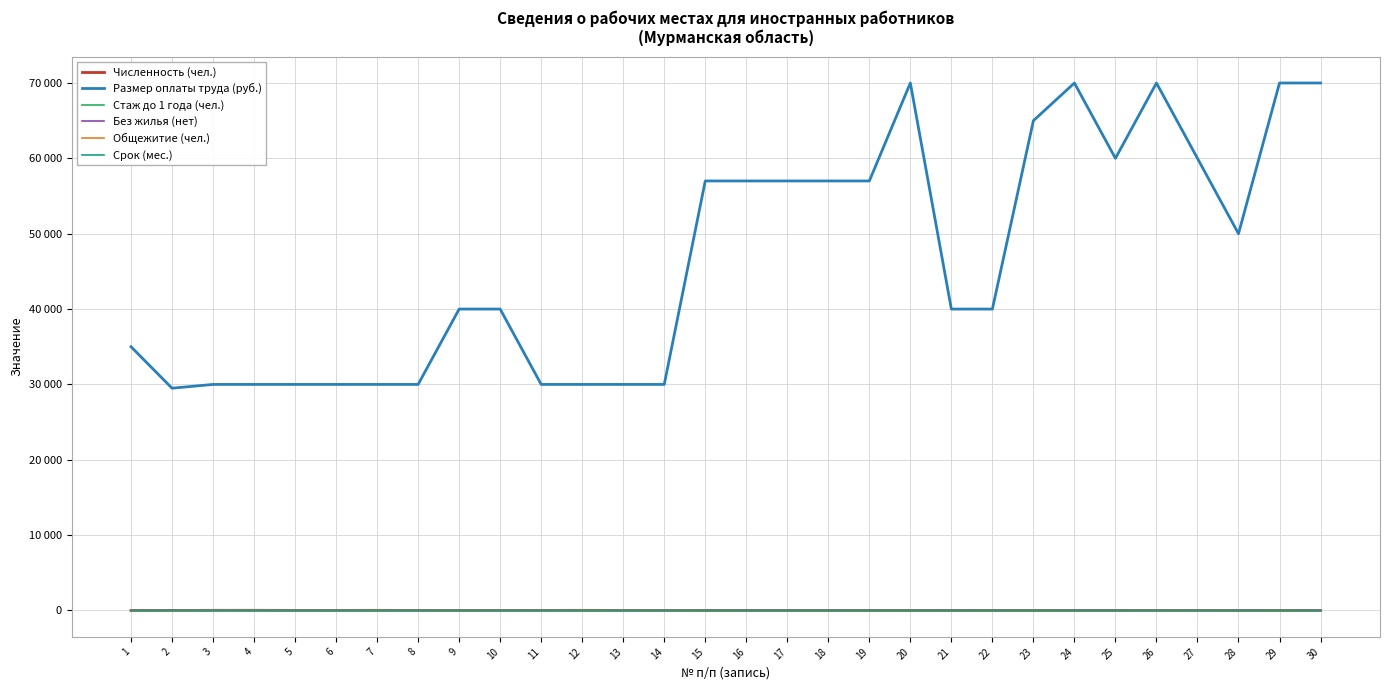

Reading left to right, transcribe all the data shown in this chart.

Численность (чел.): 1=1	2=8	3=23	4=25	5=15	6=15	7=20	8=10	9=5	10=14	11=15	12=20	13=14	14=10	15=3	16=1	17=1	18=3	19=2	20=3	21=4	22=1	23=2	24=1	25=1	26=12	27=11	28=3	29=2	30=3
Размер оплаты труда (руб.): 1=35000	2=29500	3=30000	4=30000	5=30000	6=30000	7=30000	8=30000	9=40000	10=40000	11=30000	12=30000	13=30000	14=30000	15=57000	16=57000	17=57000	18=57000	19=57000	20=70000	21=40000	22=40000	23=65000	24=70000	25=60000	26=70000	27=60000	28=50000	29=70000	30=70000
Стаж до 1 года (чел.): 1=1	2=0	3=0	4=0	5=0	6=0	7=0	8=0	9=0	10=0	11=0	12=0	13=0	14=0	15=3	16=1	17=1	18=3	19=2	20=0	21=0	22=0	23=0	24=0	25=0	26=0	27=0	28=0	29=0	30=0
Без жилья (нет): 1=0	2=0	3=0	4=0	5=0	6=0	7=0	8=0	9=0	10=0	11=0	12=0	13=0	14=0	15=0	16=0	17=0	18=0	19=0	20=0	21=0	22=0	23=0	24=0	25=0	26=0	27=0	28=0	29=0	30=0
Общежитие (чел.): 1=0	2=0	3=23	4=25	5=15	6=15	7=20	8=10	9=5	10=14	11=15	12=20	13=14	14=10	15=0	16=0	17=0	18=0	19=0	20=3	21=4	22=1	23=2	24=1	25=1	26=12	27=11	28=3	29=2	30=3
Срок (мес.): 1=1	2=12	3=12	4=12	5=12	6=12	7=12	8=12	9=12	10=12	11=12	12=12	13=12	14=12	15=12	16=12	17=12	18=12	19=12	20=12	21=12	22=12	23=12	24=12	25=12	26=12	27=12	28=12	29=12	30=12